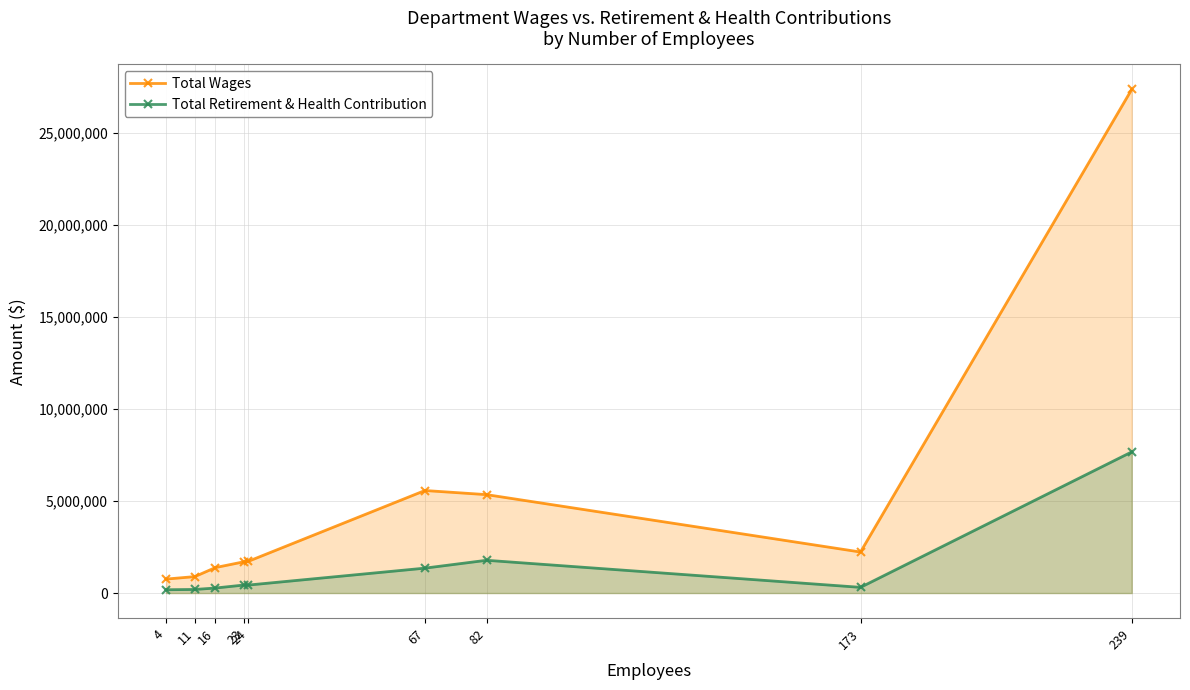

True or false: Total Retirement & Health Contribution and Total Wages cross at least once.

False